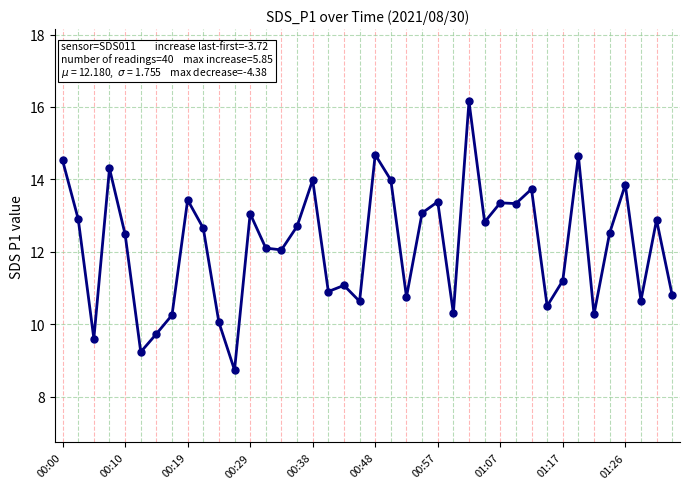

What is the value of the 11th point from the left?

10.1